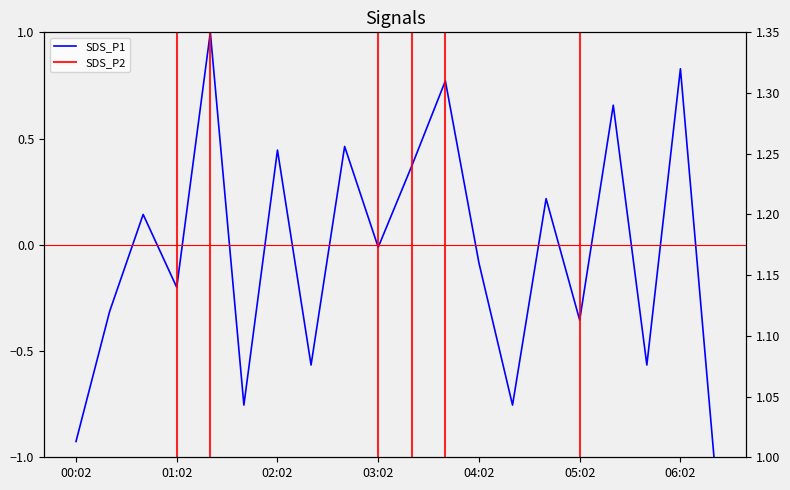

At which category does SDS_P1 reach its first local valley?

01:02